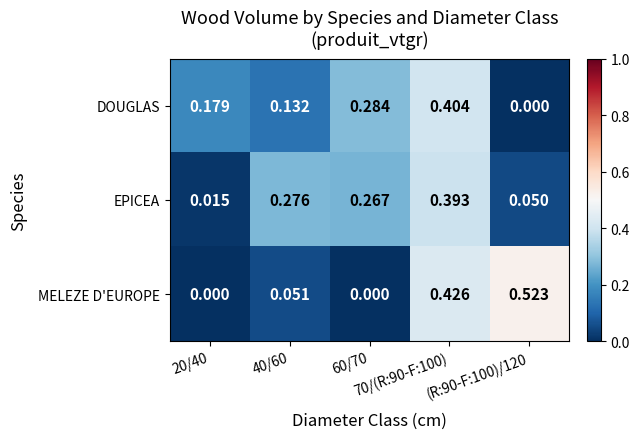

Rank the series by their maximum value, from highest to lowest.

MELEZE D'EUROPE, DOUGLAS, EPICEA